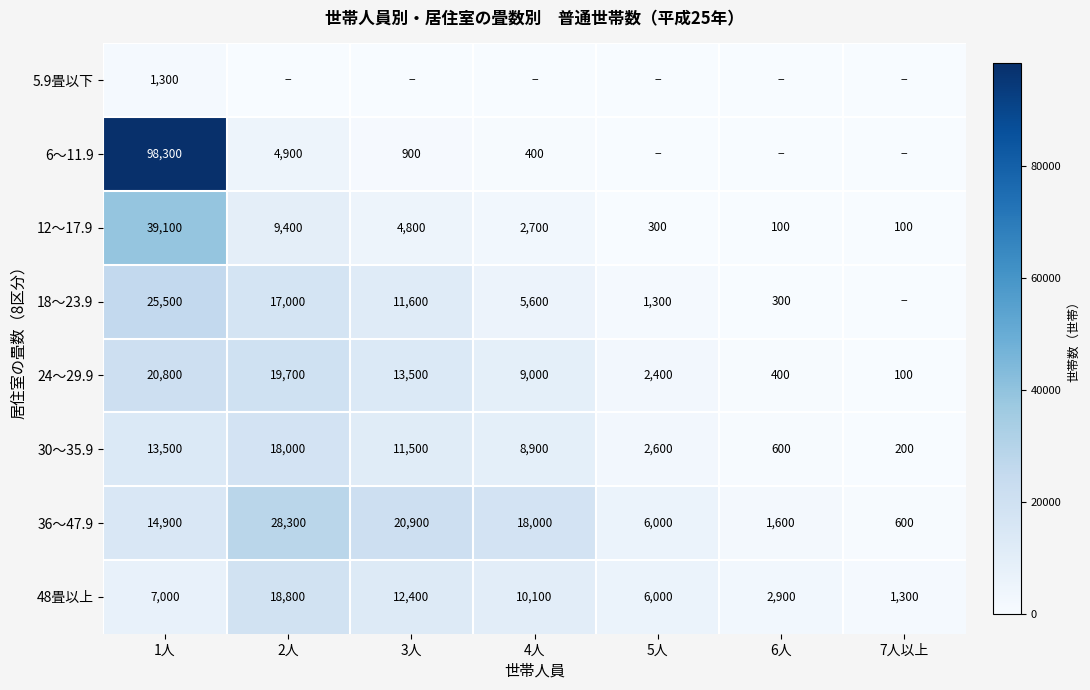

Is it true that 36～47.9 equals 37062 at 3人?

False